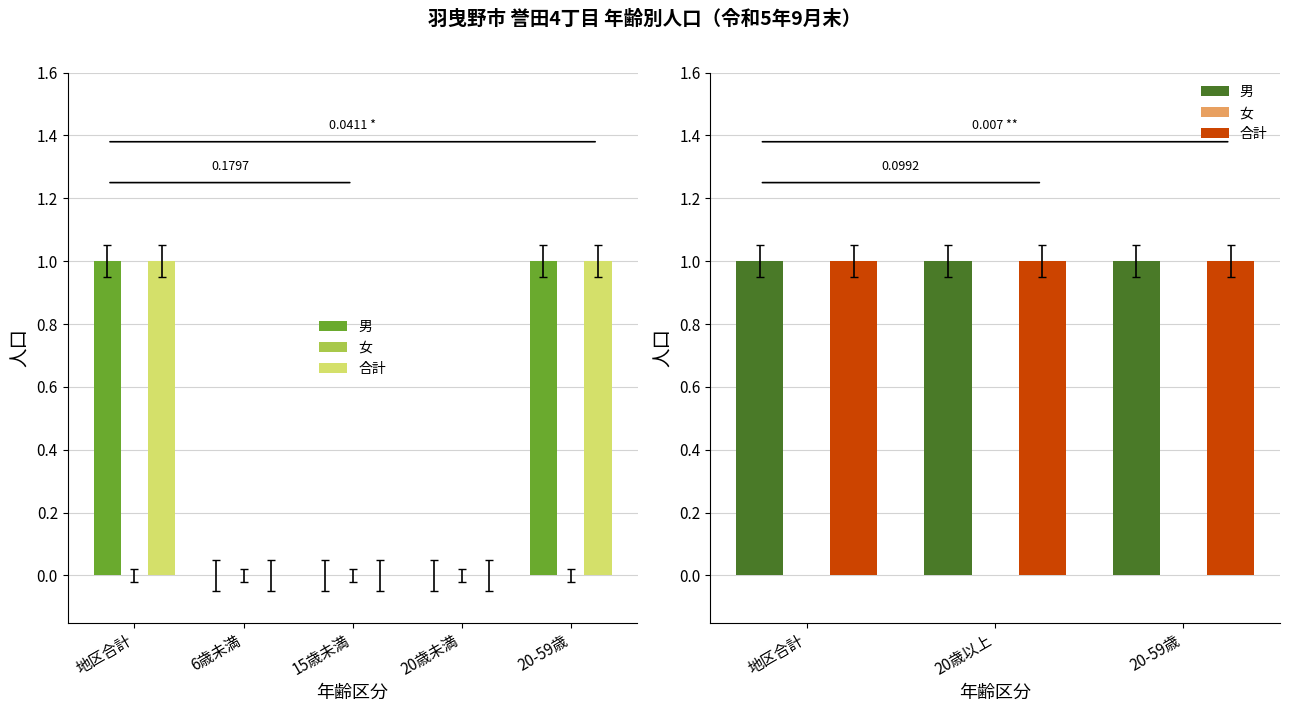

What is the label of the 3rd bar from the left?

20-59歳